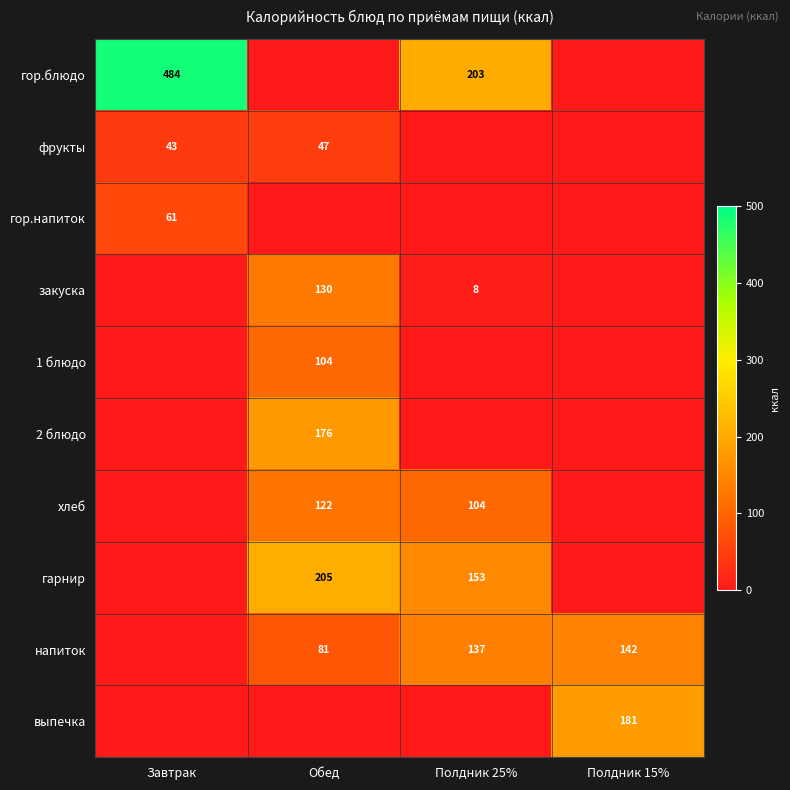

What is the greatest value displayed?

484.4